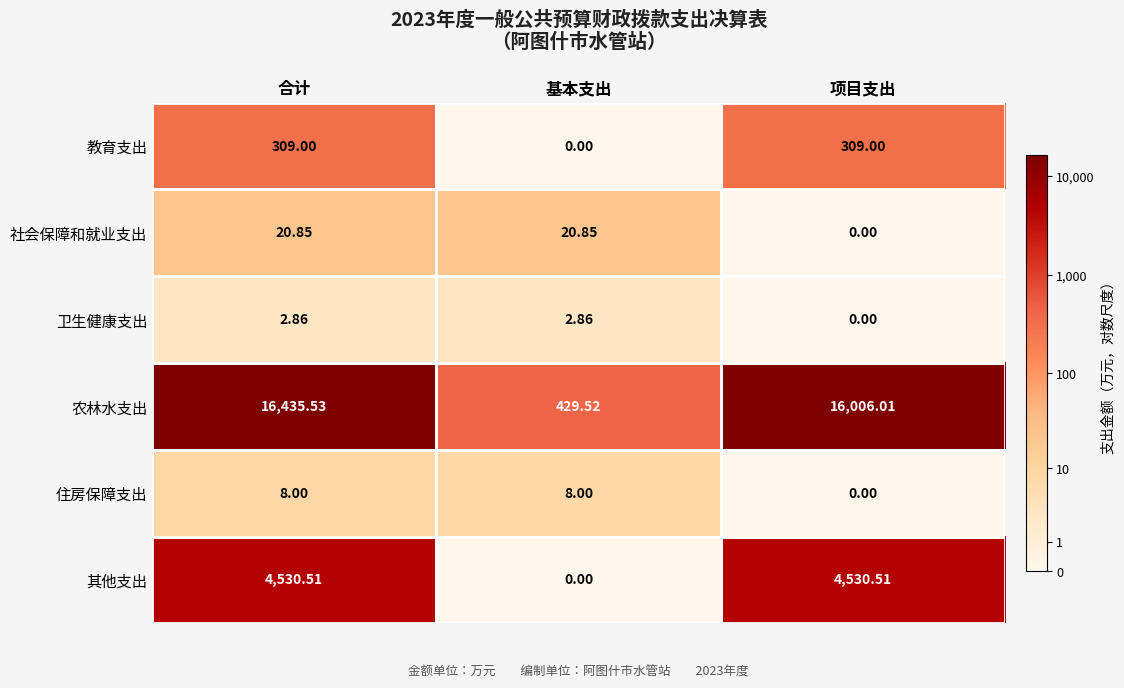

At which category does the chart reach its peak across all series?

合计